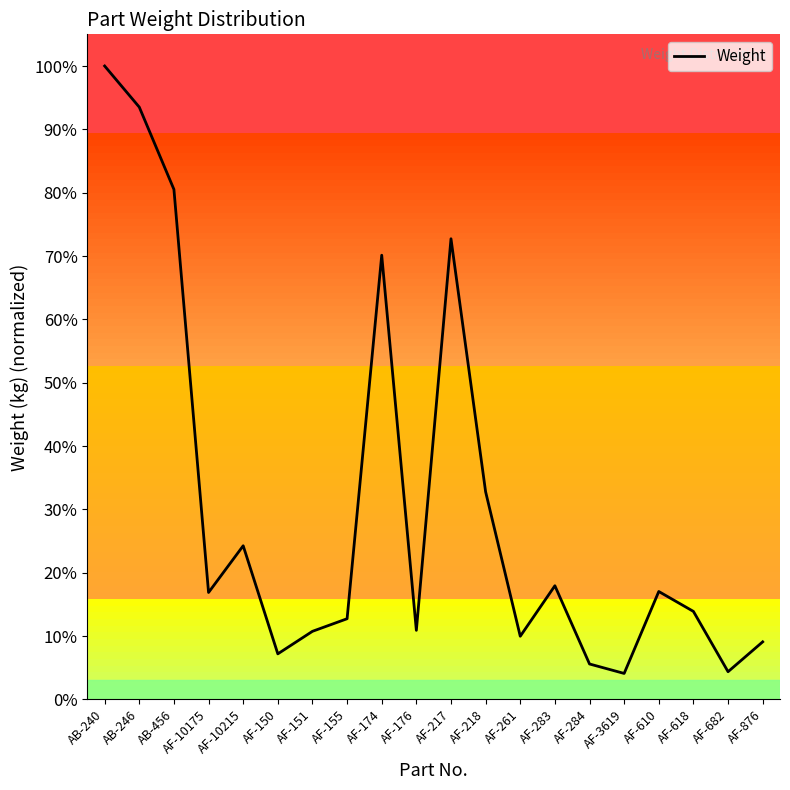

What is the value of the 4th point from the left?

0.2